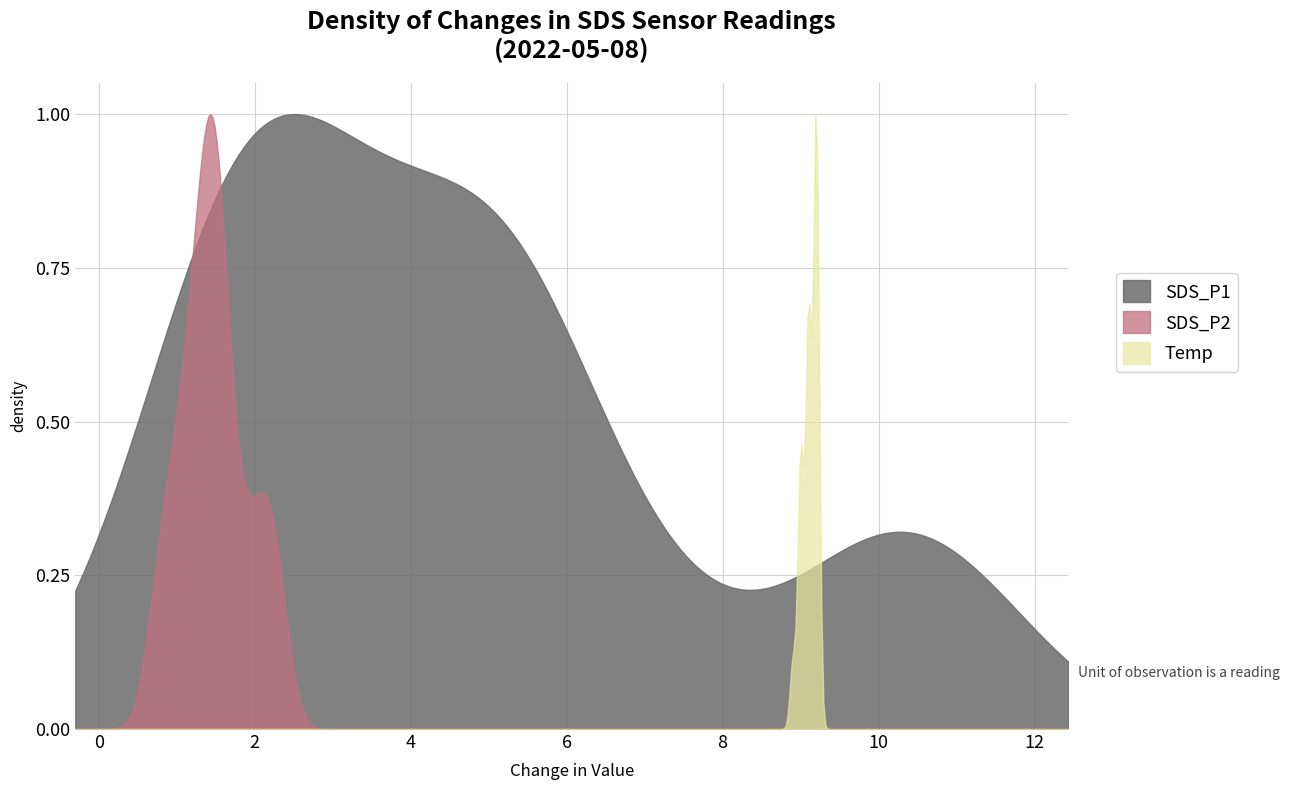

The SDS_P1 series shows 3.7 at 16. True or false?

False